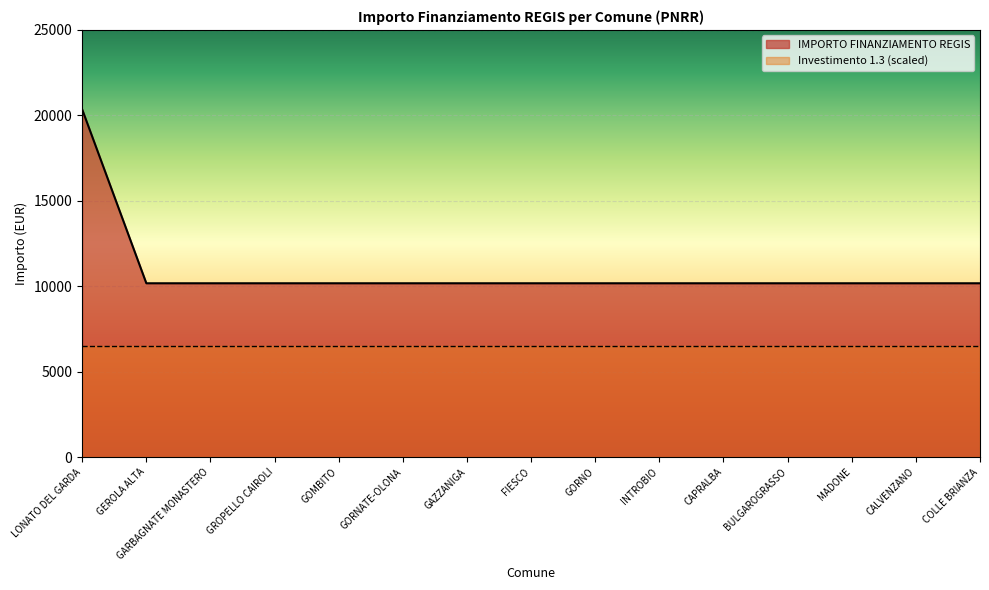

What is the sum of all values?

162752